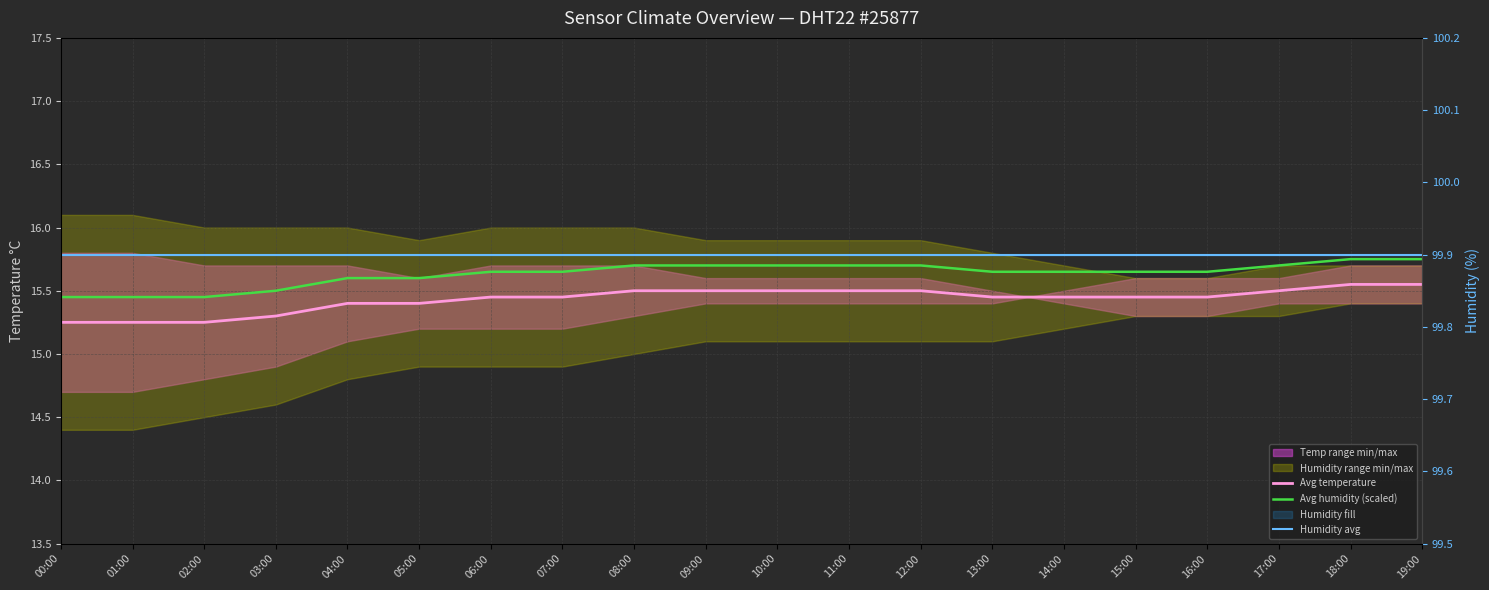

Where is Humidity avg nearest to the value 99?

00:00